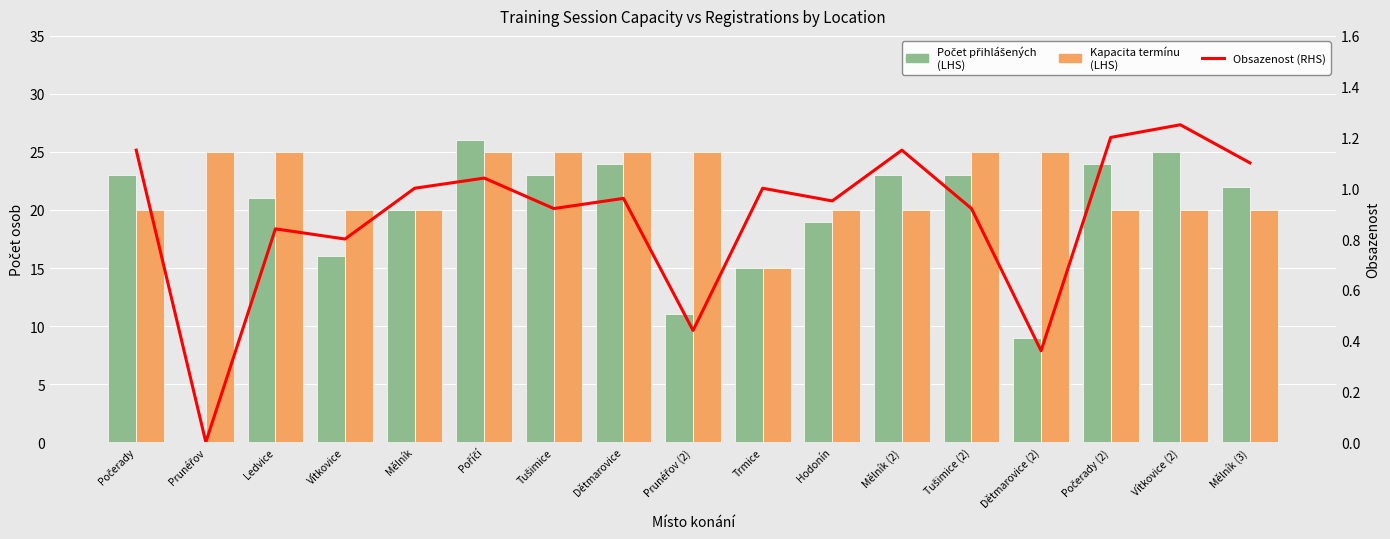

What is the label of the 7th bar from the right?

Hodonín